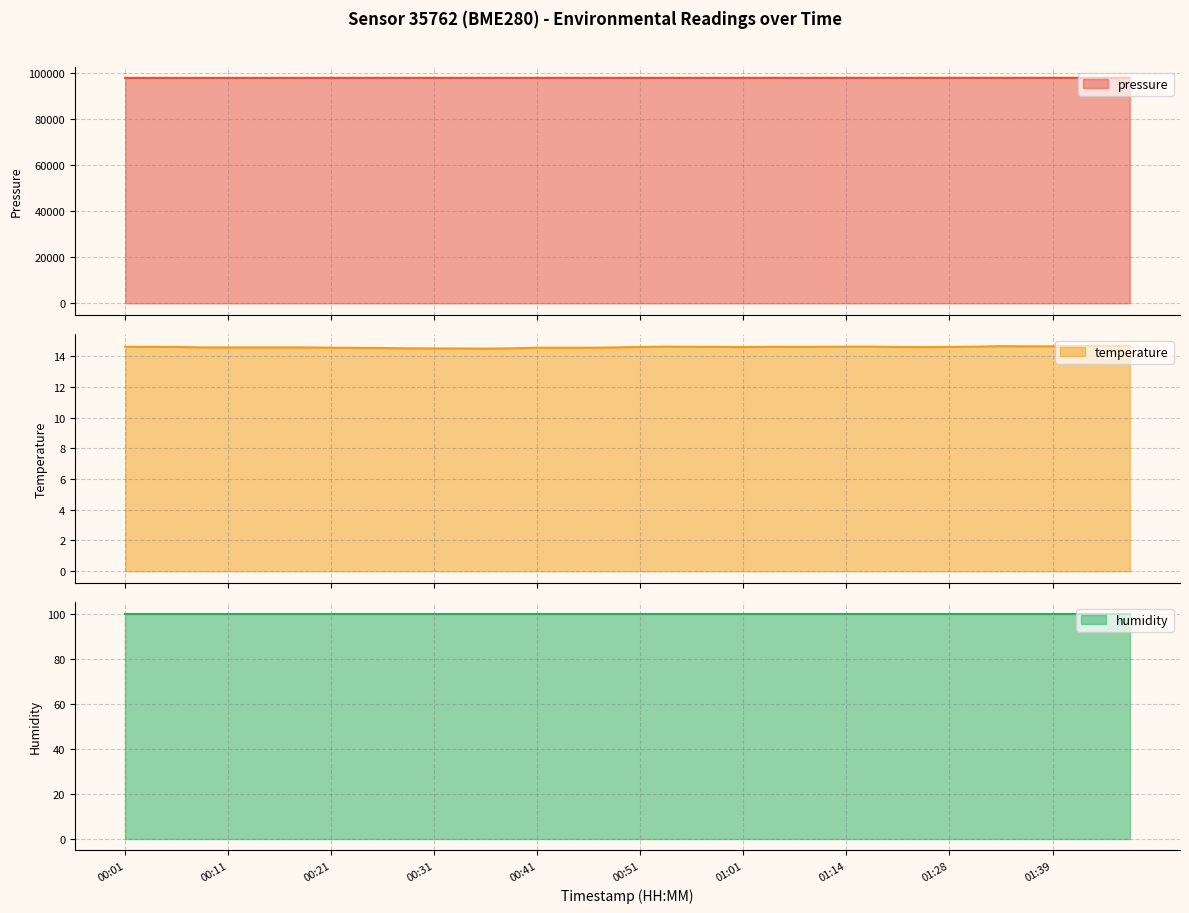

How many interior local peaks does the temperature series have?

3